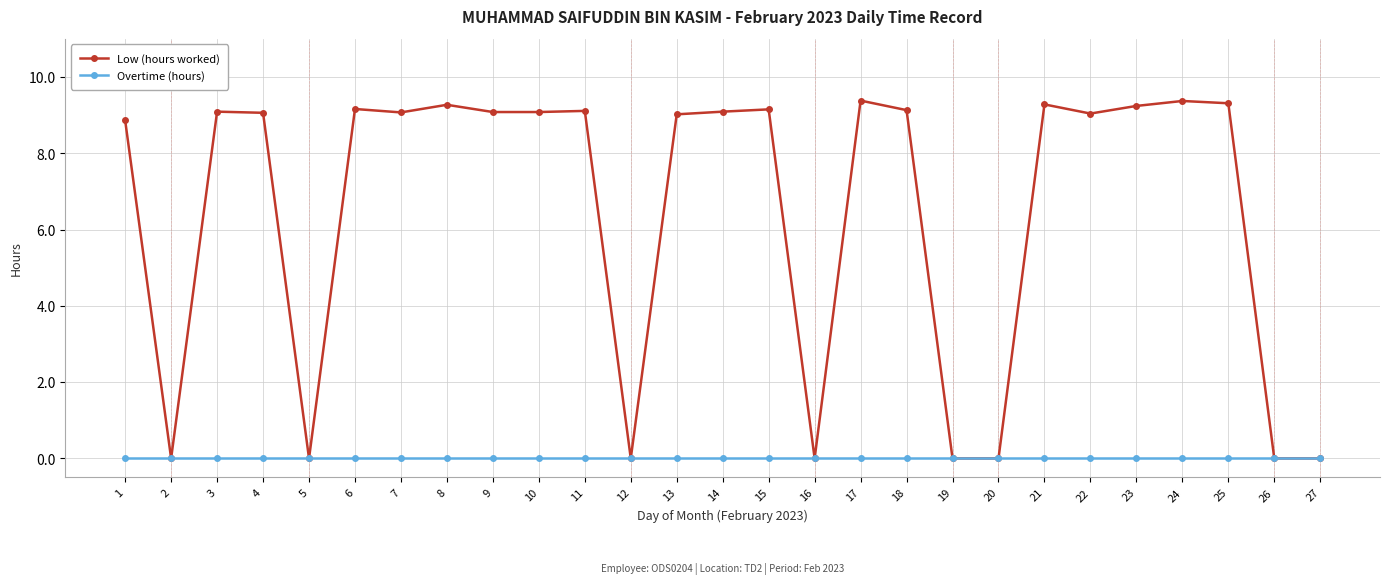

What is the average value of the Low (hours worked) series?

6.4